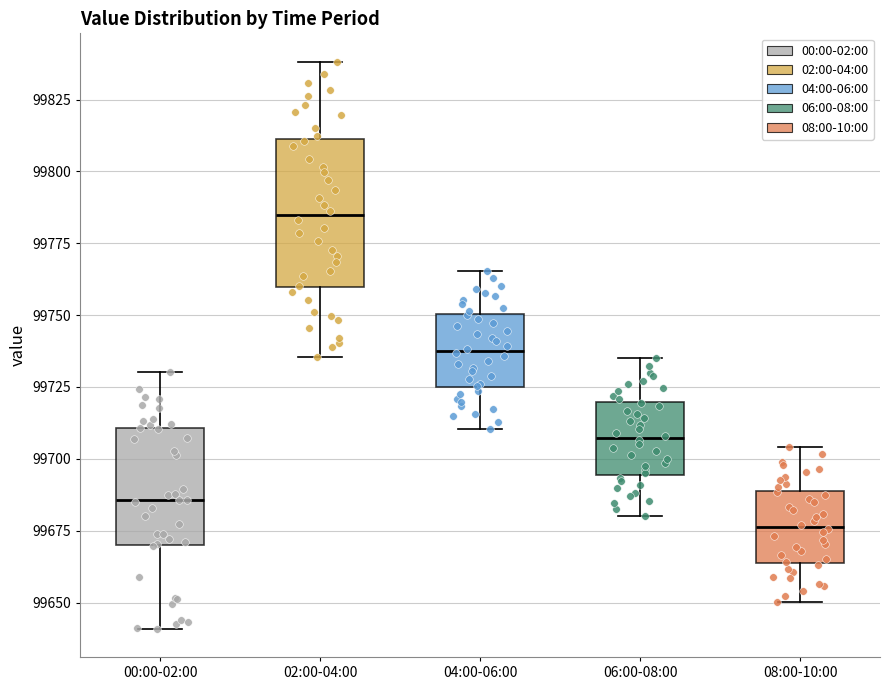

Reading left to right, transcribe this box plot: for each box, give where its median line is, the range the box spans, and where its two whiskers end, as read against the y-axis. The values are not printed on the chart, so give them approximately, as read against the axis.

00:00-02:00: median 99685, box 99670 to 99710, whiskers 99640 to 99730
02:00-04:00: median 99785, box 99760 to 99810, whiskers 99735 to 99840
04:00-06:00: median 99740, box 99725 to 99750, whiskers 99710 to 99765
06:00-08:00: median 99705, box 99695 to 99720, whiskers 99680 to 99735
08:00-10:00: median 99675, box 99665 to 99690, whiskers 99650 to 99705